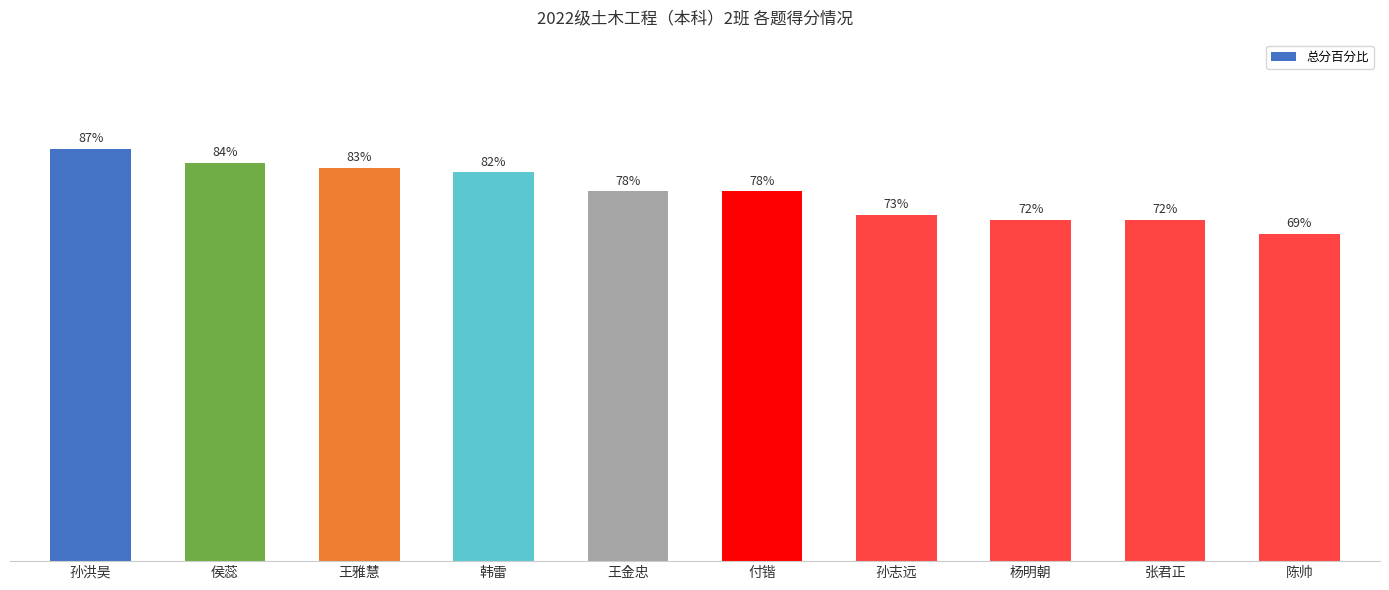

Where does the data first go above 78?

孙洪昊